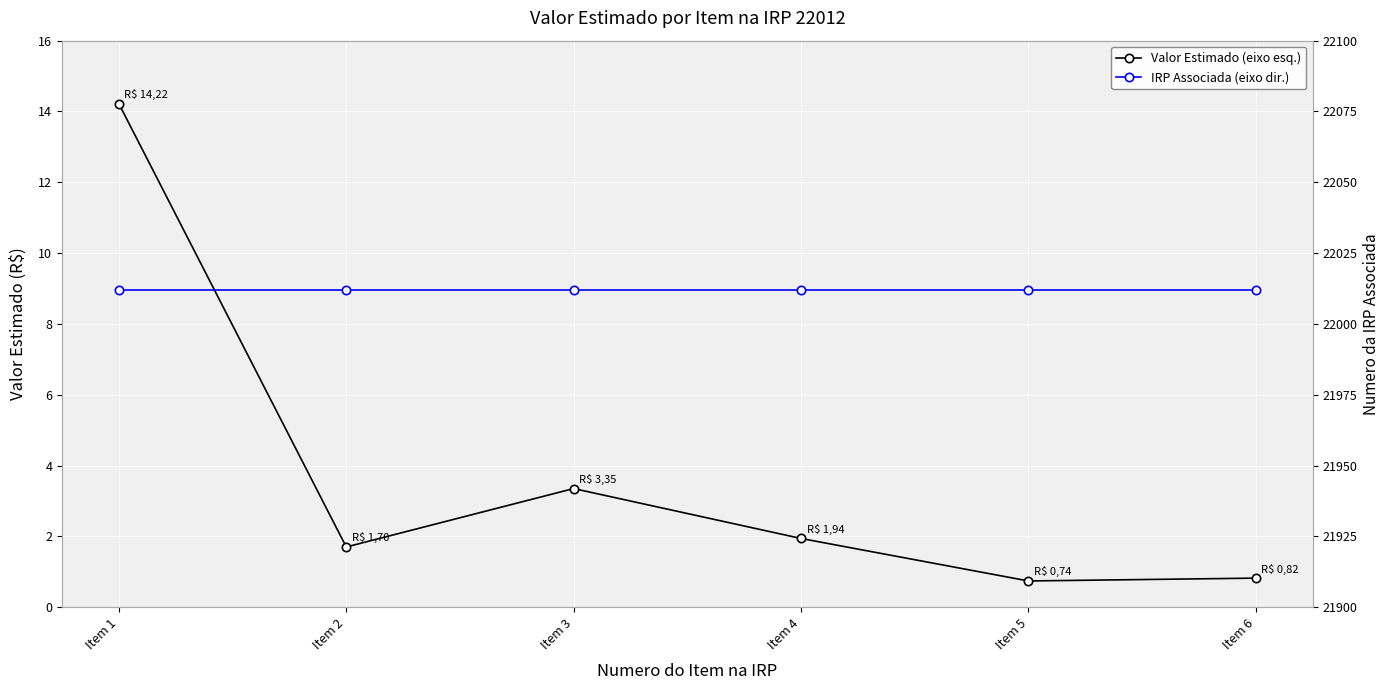

True or false: IRP Associada (eixo dir.) and Valor Estimado (eixo esq.) cross at least once.

False